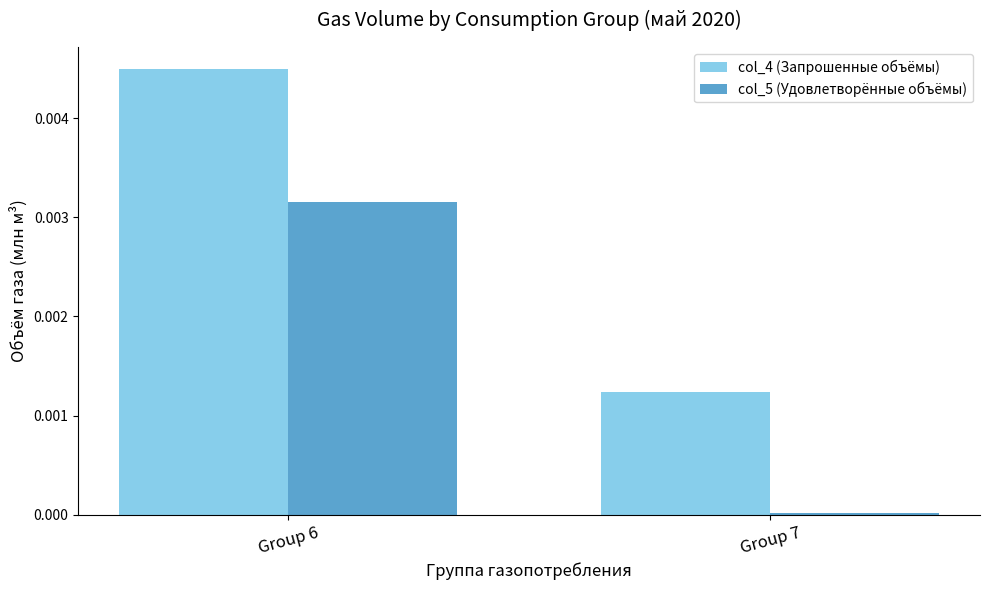

True or false: col_4 (Запрошенные объёмы) has a value of 0.0 at Group 6.

True